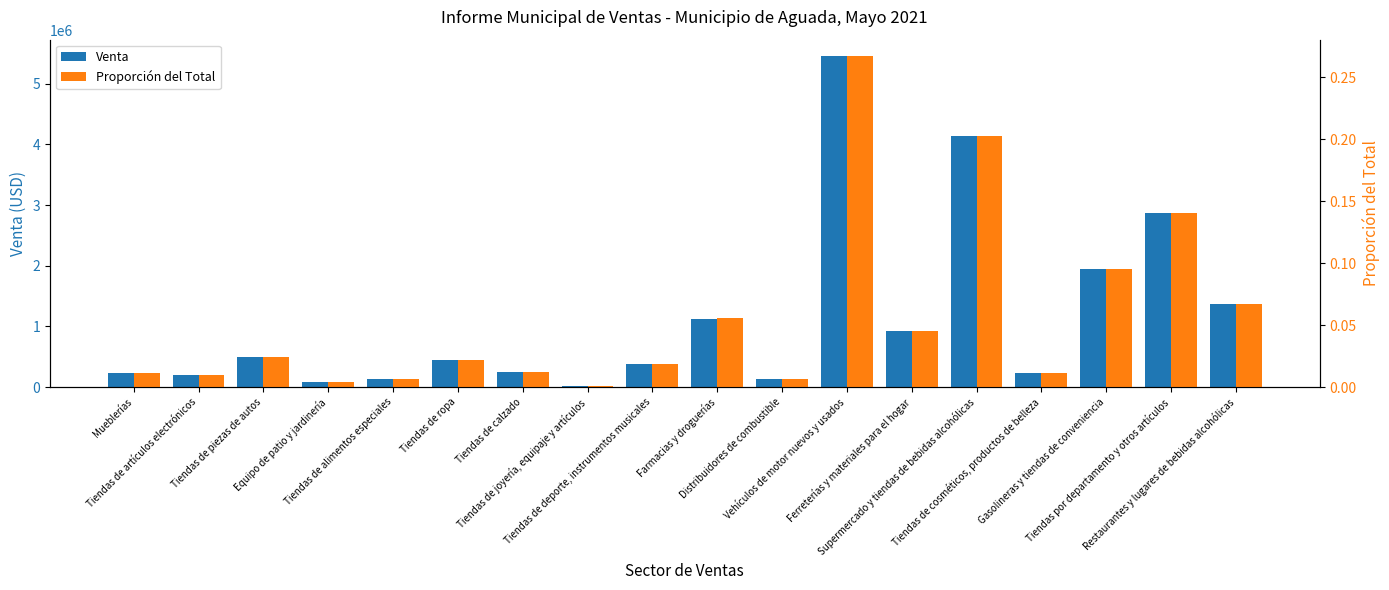

Is it true that Proporción del Total equals 0.1 at Tiendas por departamento y otros artículos?

True